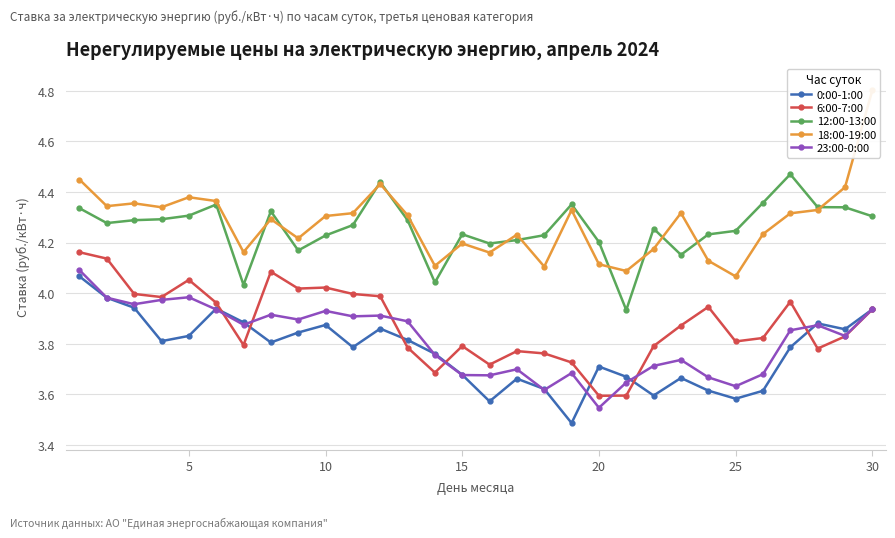

What are all the series names shown in the legend?

0:00-1:00, 6:00-7:00, 12:00-13:00, 18:00-19:00, 23:00-0:00